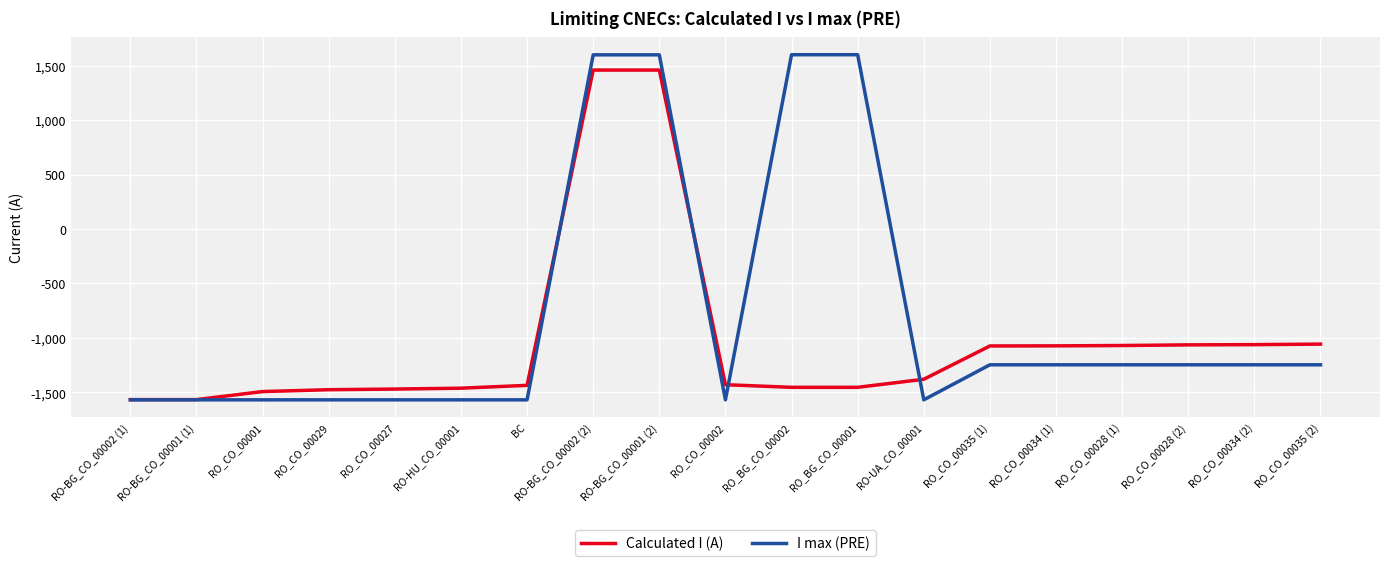

Is this an area chart (filled region under the line)?

No